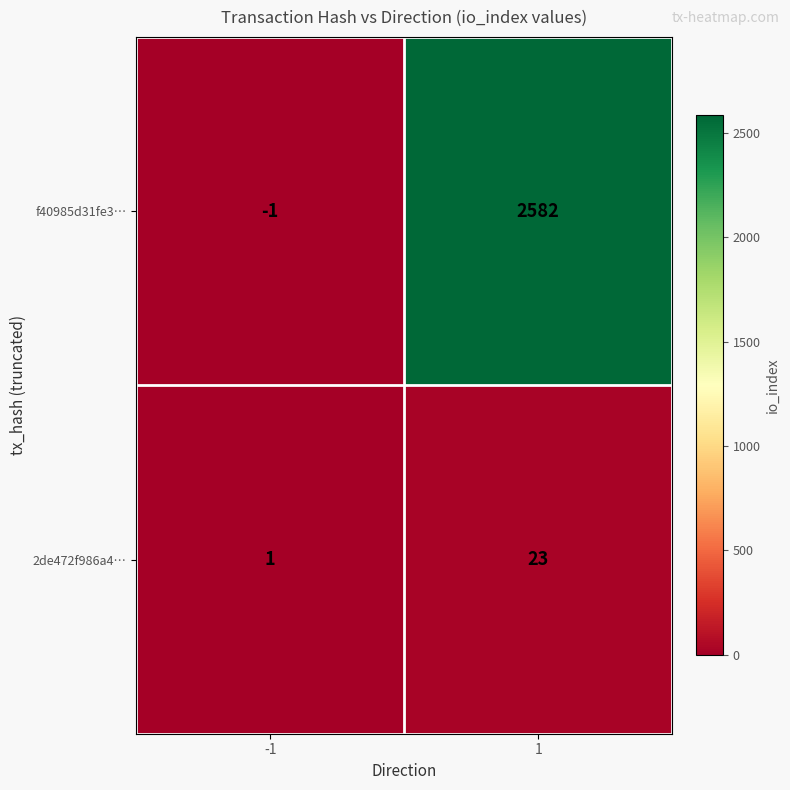

What is the maximum value for 2de472f986a4…?

23